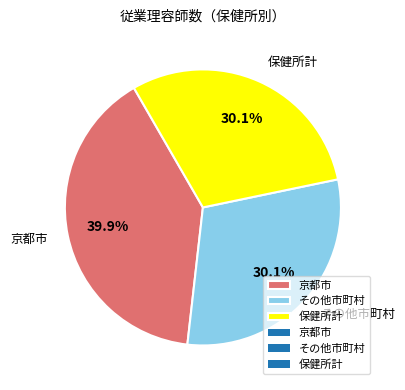

Is the sum of その他市町村 and 京都市 greater than half?

Yes